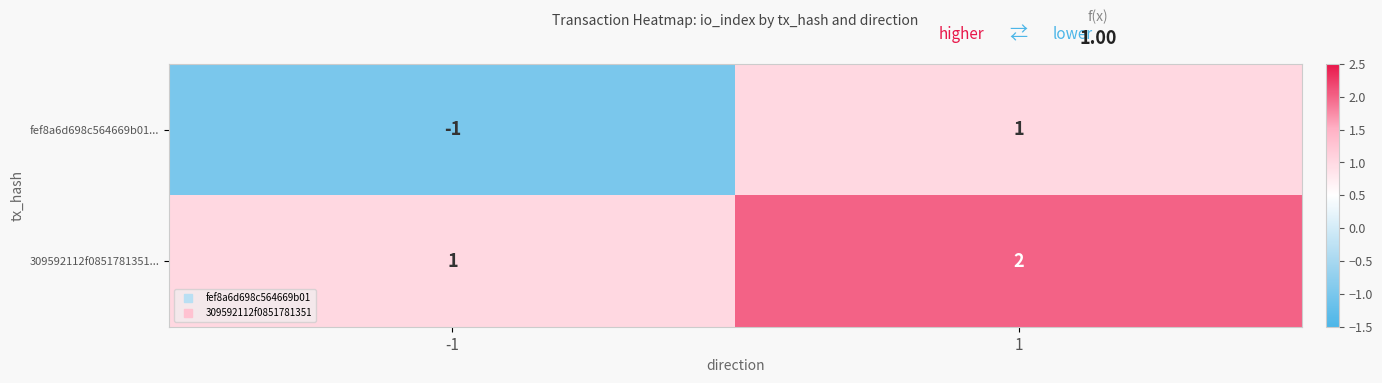

What is the sum of the 309592112f0851781351... values at 1 and -1?

3